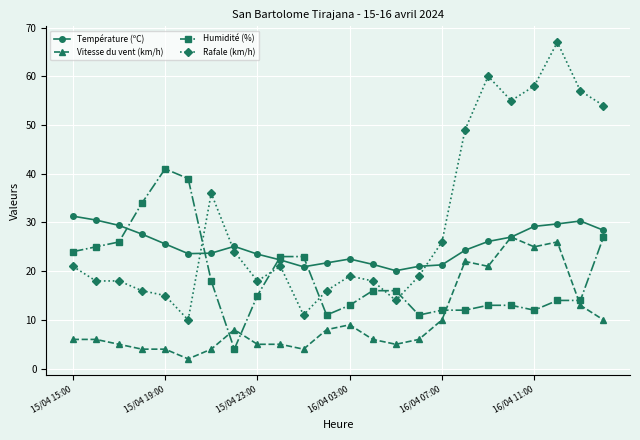

True or false: Température (ºC) has more than 1 points higher than both neighbors.

True